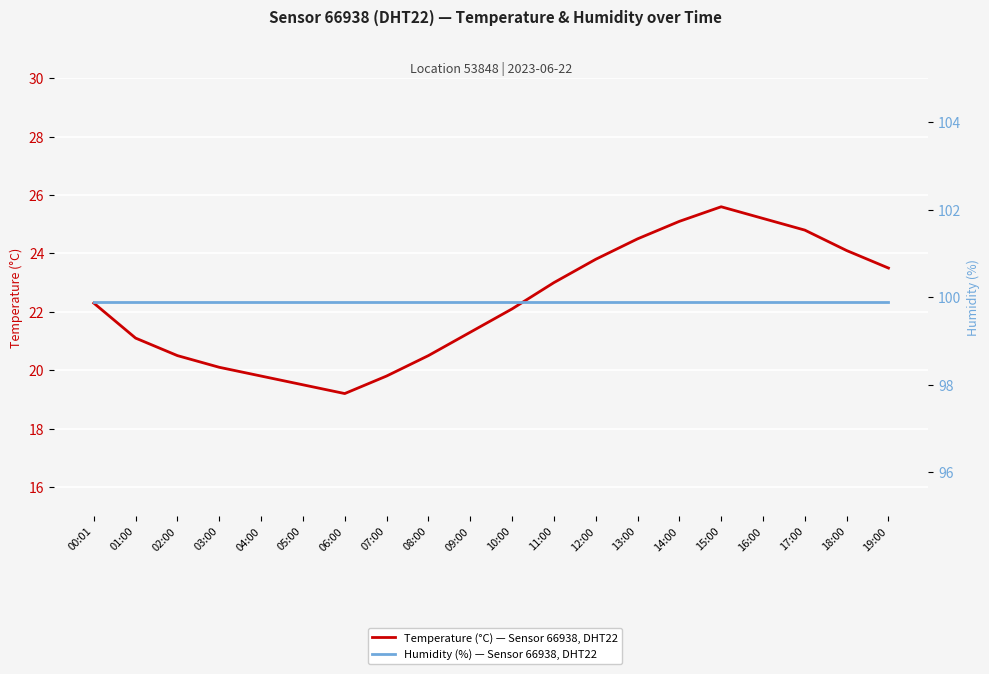

True or false: Temperature (°C) — Sensor 66938, DHT22 and Humidity (%) — Sensor 66938, DHT22 cross at least once.

False